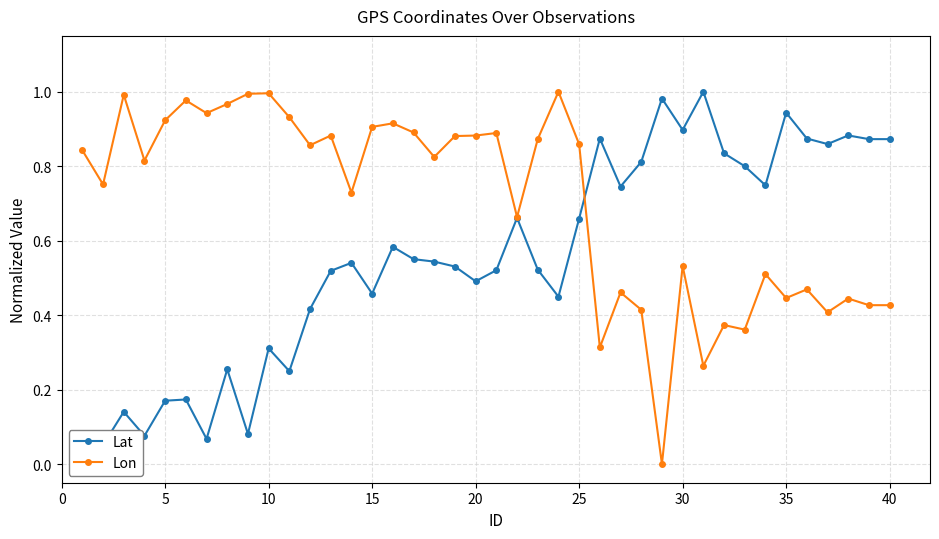

True or false: Lon has more than 0 interior local peaks.

True